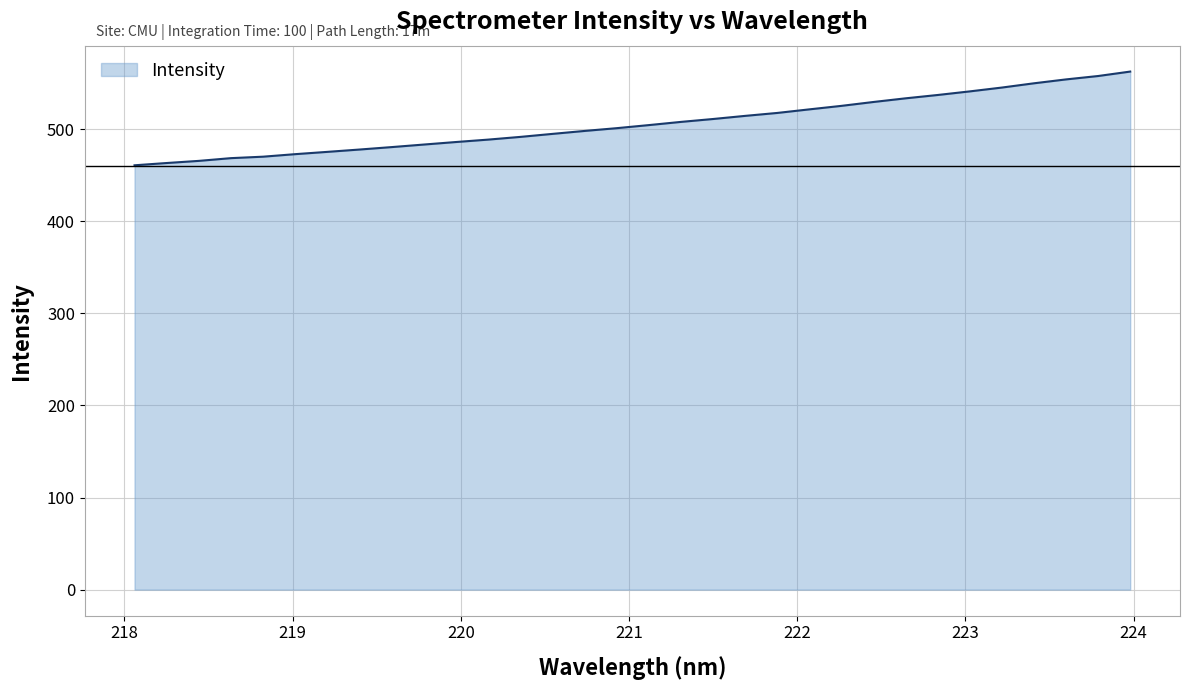

What is the difference between the maximum and minimum values?

101.8